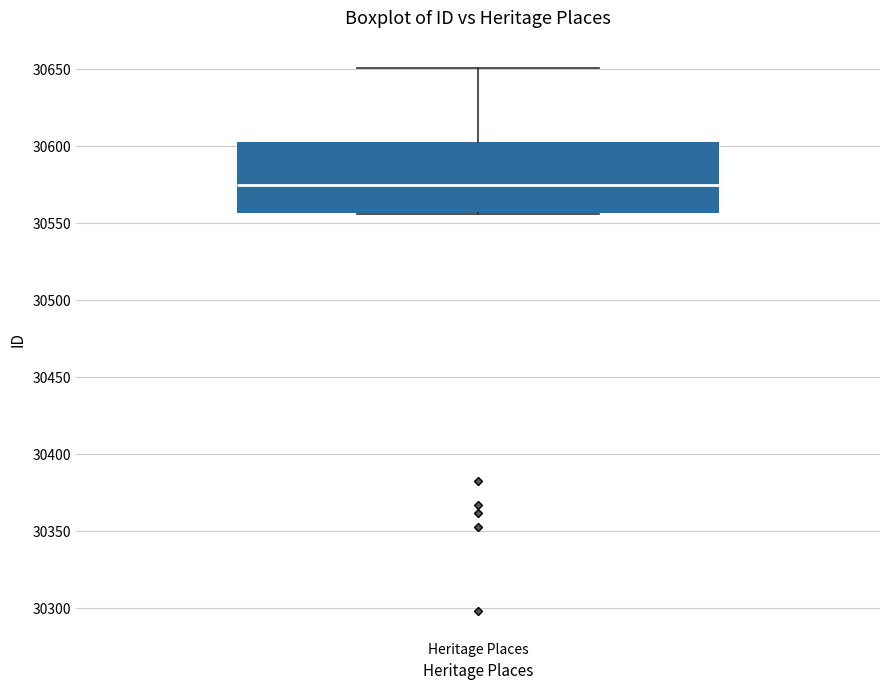

Read this box plot against the y-axis: the position of the median line, the range covered by the box, and the ends of both whiskers. The values are not printed on the chart, so give them approximately, as read against the axis.

median 30575, box 30555 to 30605, whiskers 30555 to 30650